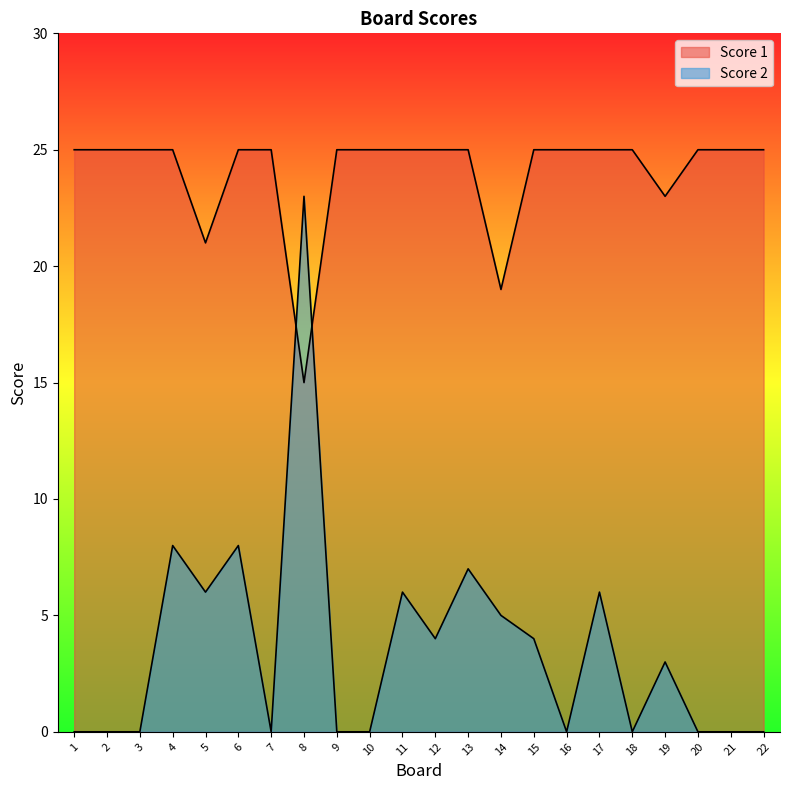

The Score 1 series shows 25 at 22. True or false?

True